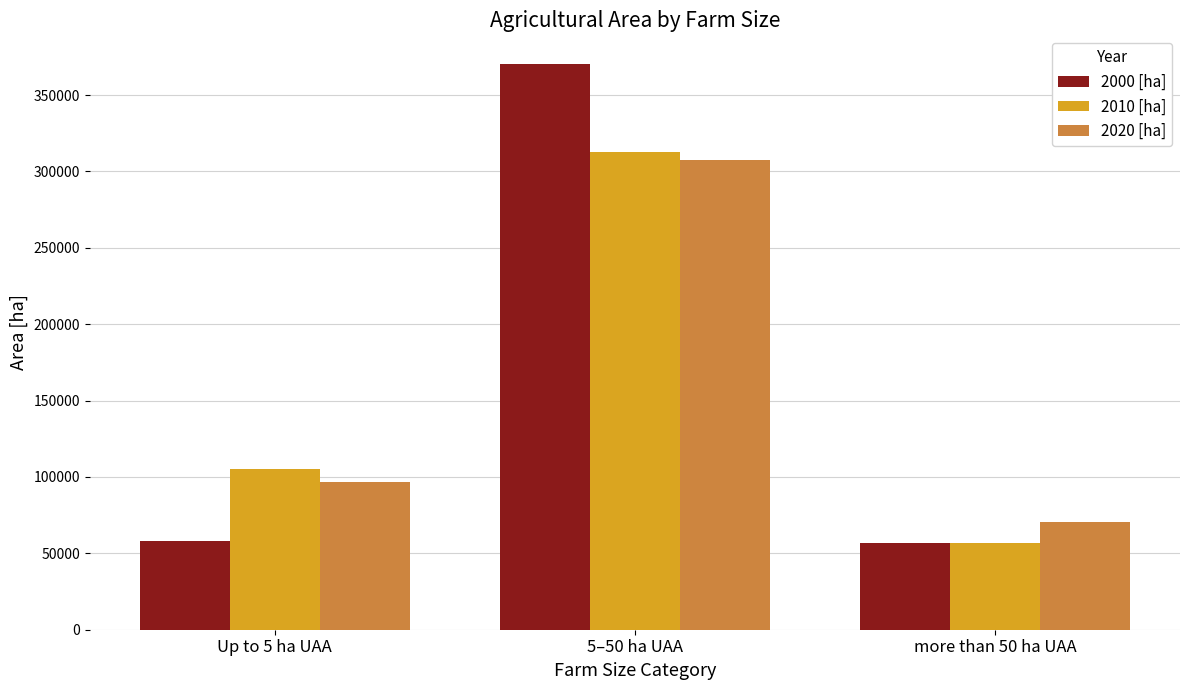

Are the bars grouped side by side (vs. stacked)?

Yes